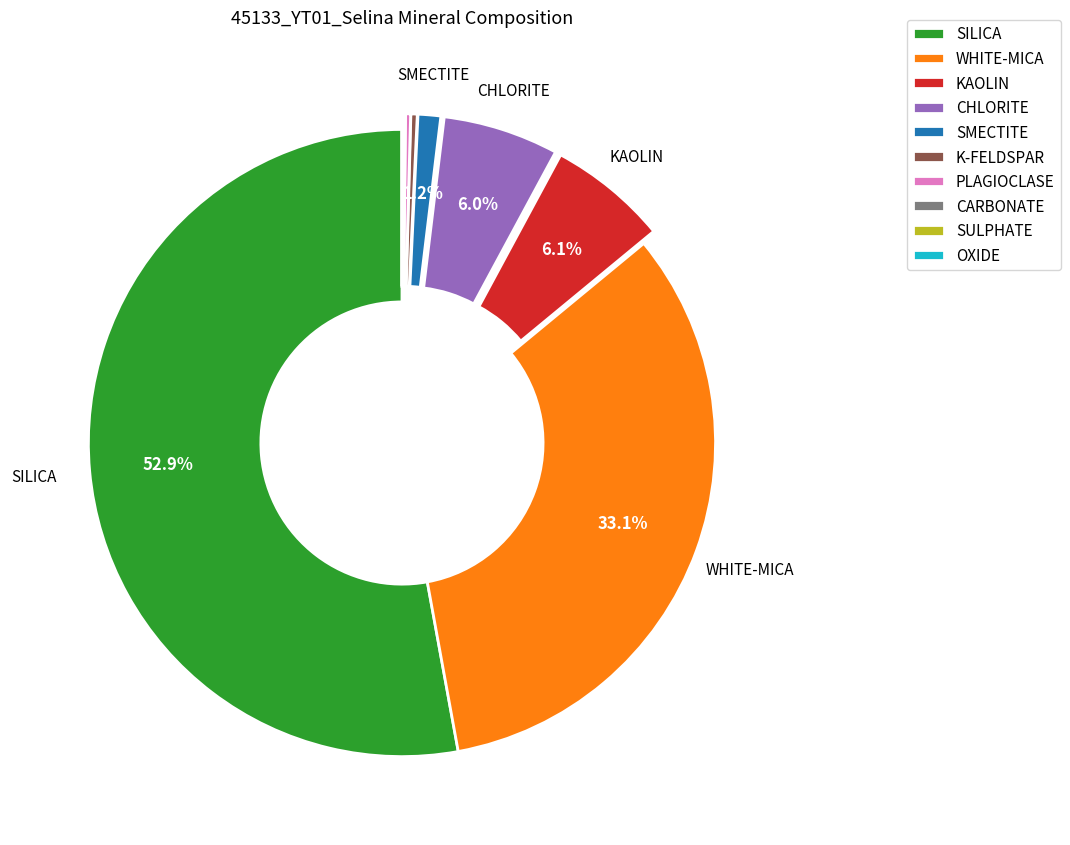

Which slice represents more than half of the pie?

SILICA